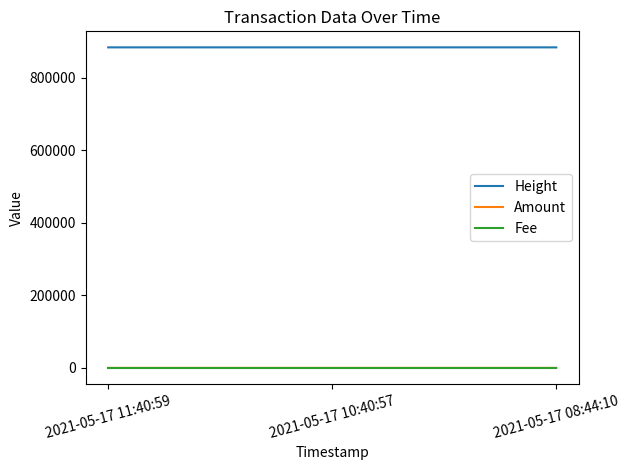

The value of Height at 2021-05-17 08:44:10 is 275888.0. True or false?

False